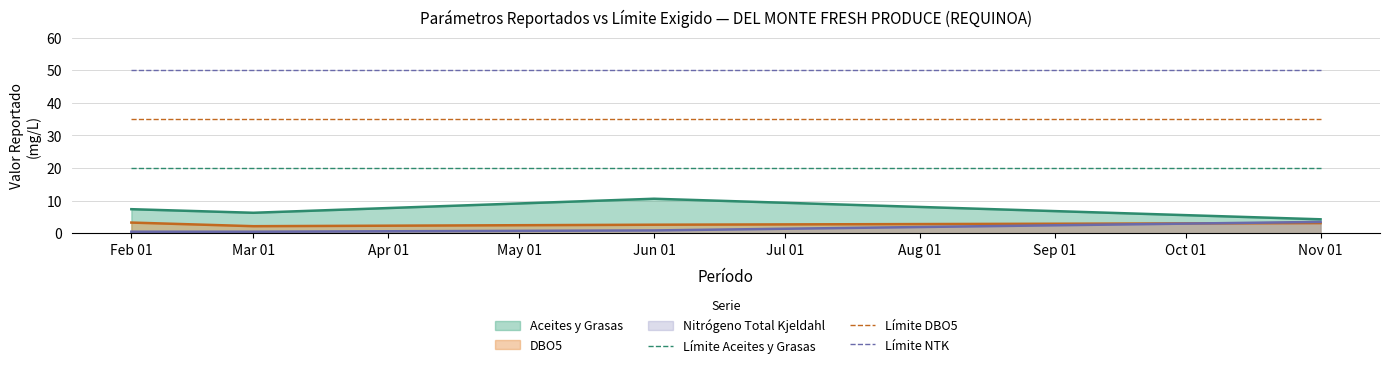

Which series has the largest total across all categories?

Límite NTK